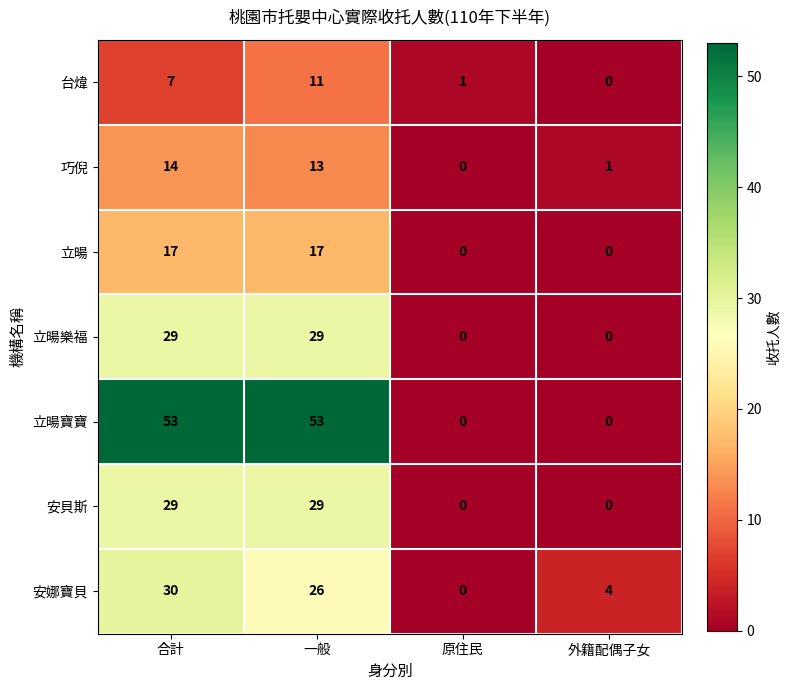

What is the greatest value displayed?

53